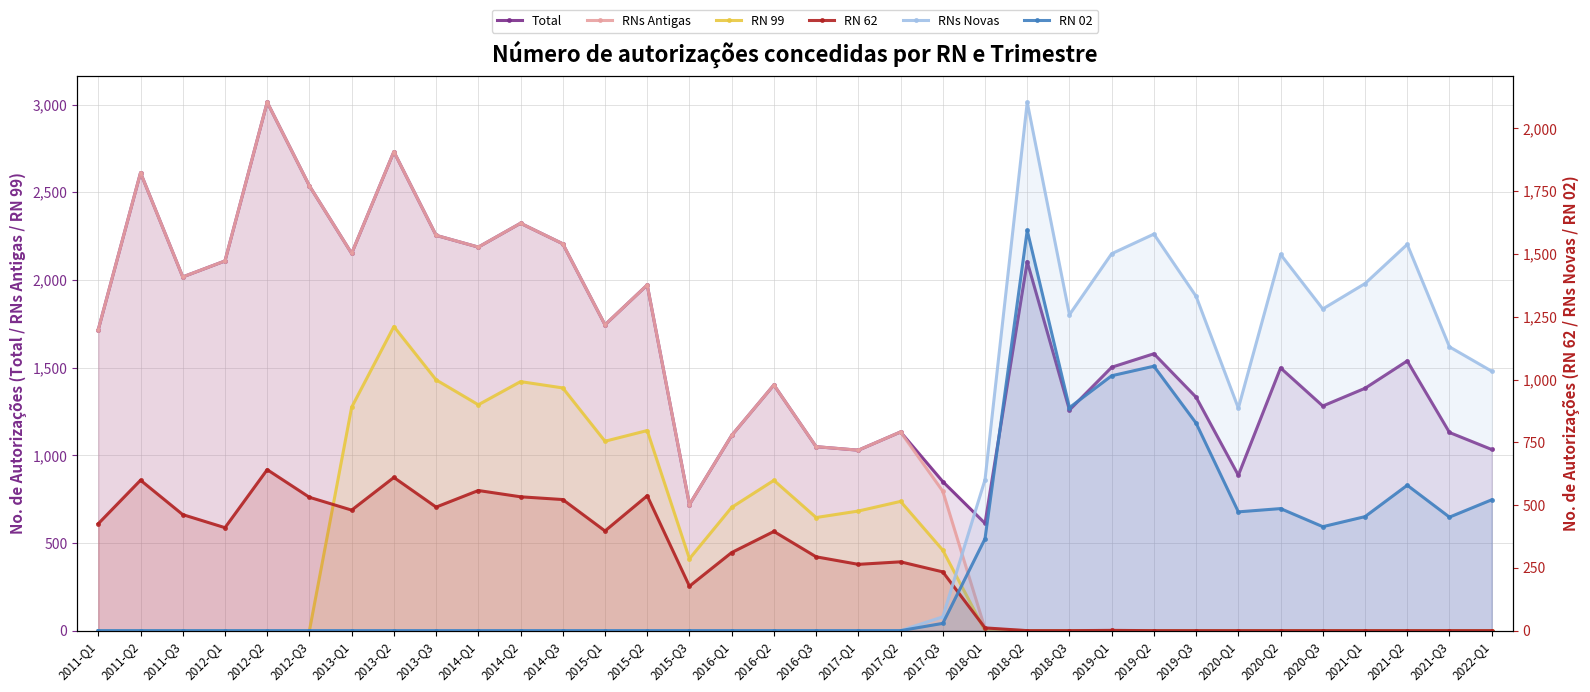

How many interior local valleys does the RNs Antigas series have?

6